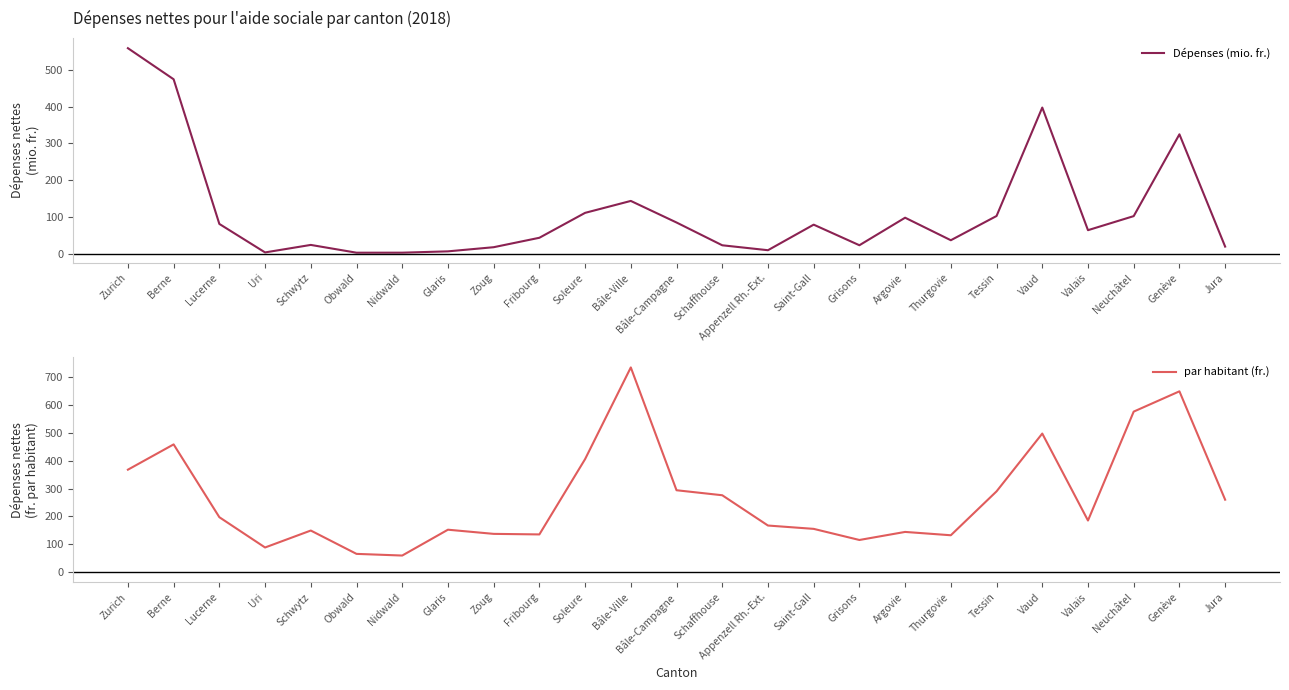

Does the chart display data point markers on the line(s)?

No